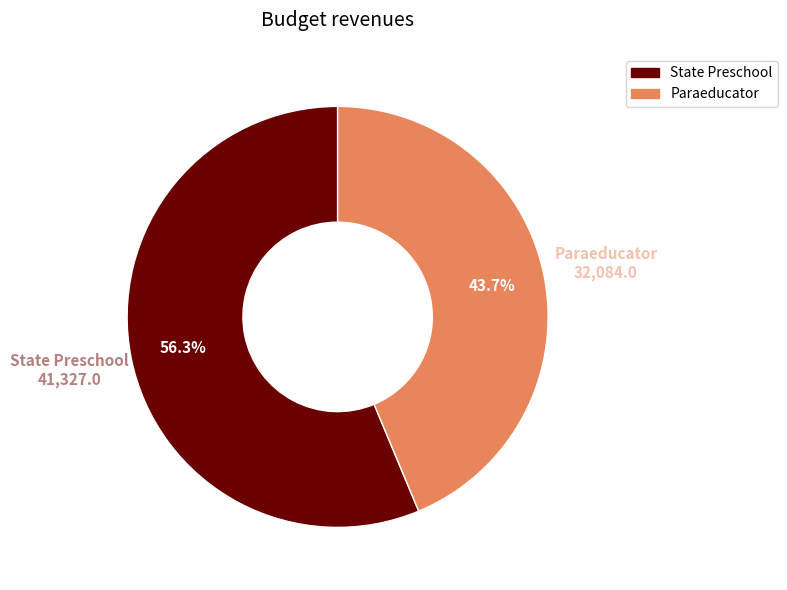

How many slices are in this pie chart?

2